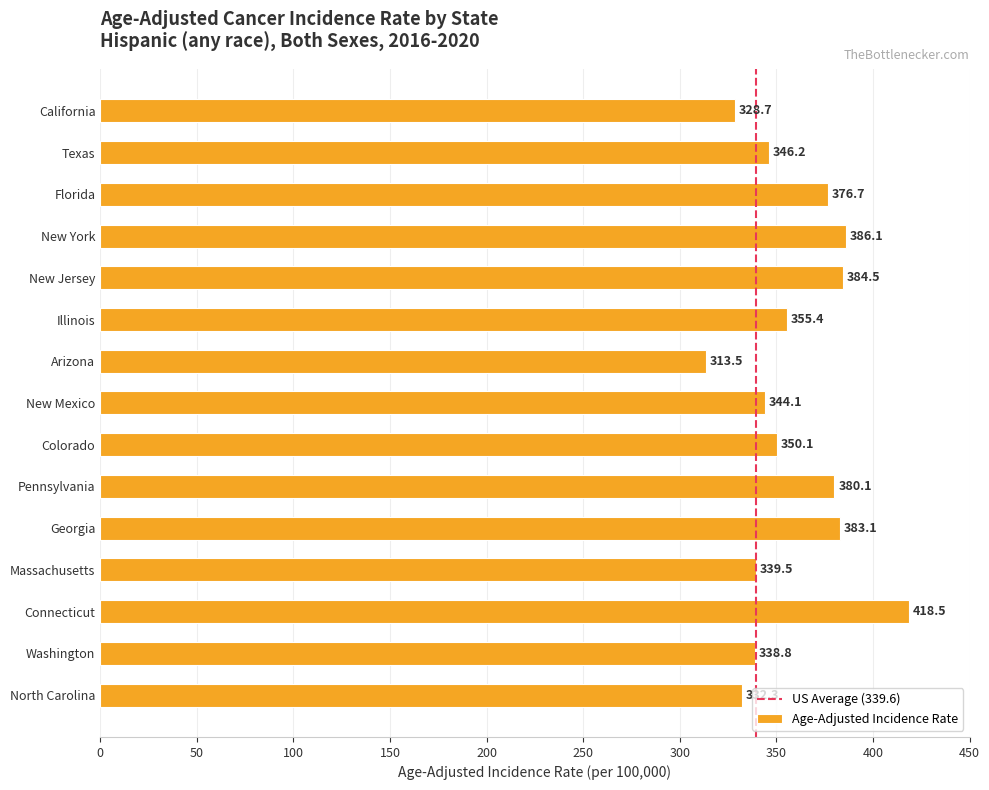

What is the difference between the maximum and second lowest values?

89.8